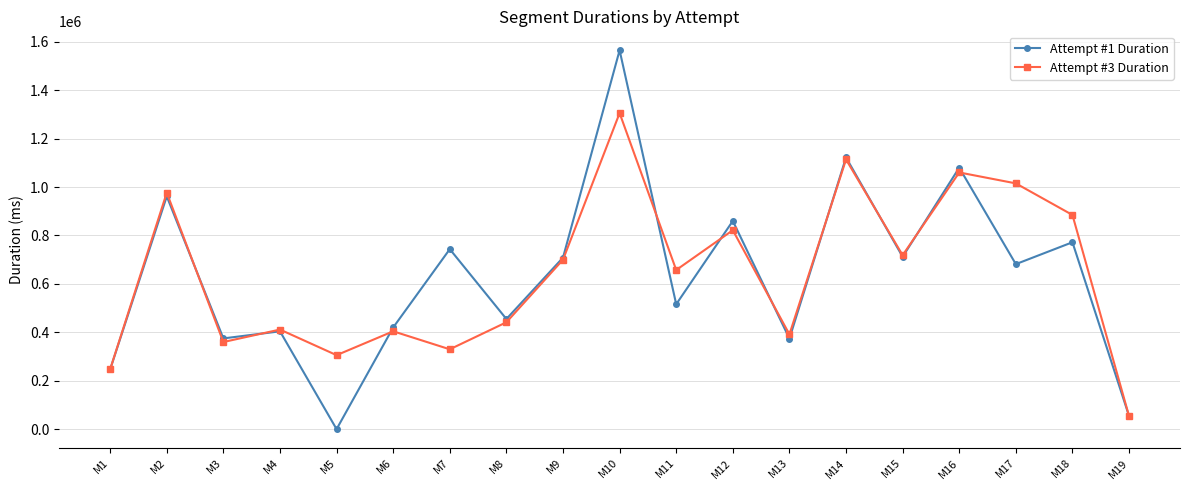

What is the spread (max minus min) of values at M19?

296